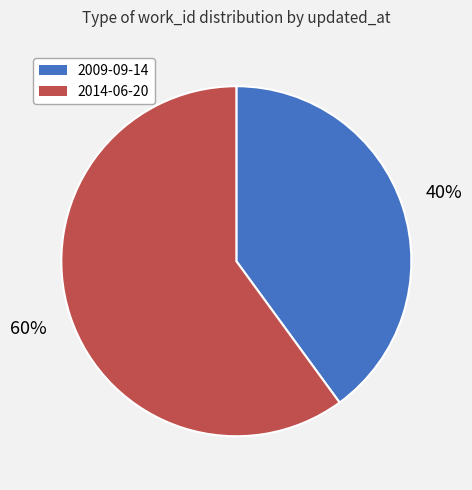

To the nearest percent, what portion does 2014-06-20 represent?

60%